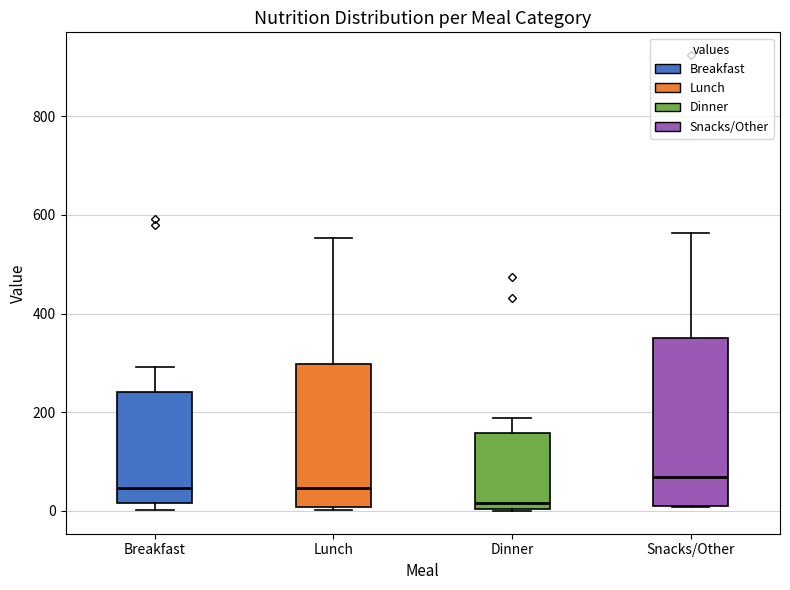

Reading left to right, read every box against the y-axis: the position of its median line, the range the box covers, and the ends of its whiskers. The values are not printed on the chart, so give them approximately, as read against the axis.

Breakfast: median 40, box 20 to 240, whiskers 0 to 300
Lunch: median 40, box 0 to 300, whiskers 0 (just below the box's lower edge) to 560
Dinner: median 20, box 0 to 160, whiskers 0 to 180
Snacks/Other: median 60, box 20 to 360, whiskers 0 to 560